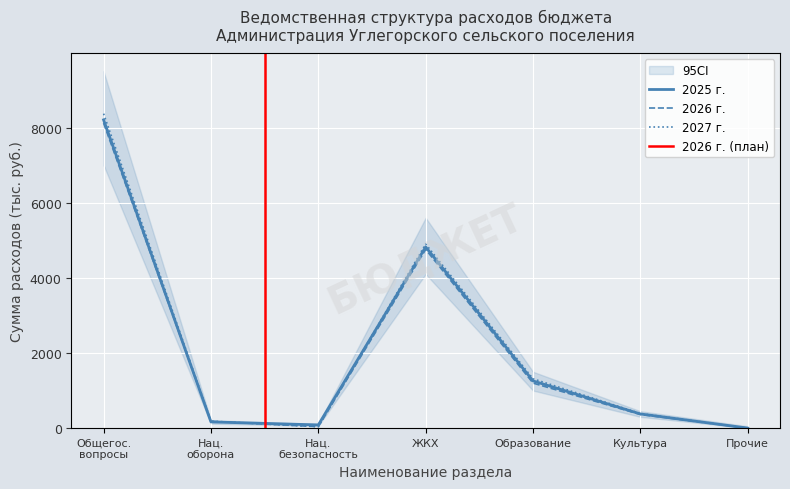

How many times do 2026 and 2025 cross each other?

2